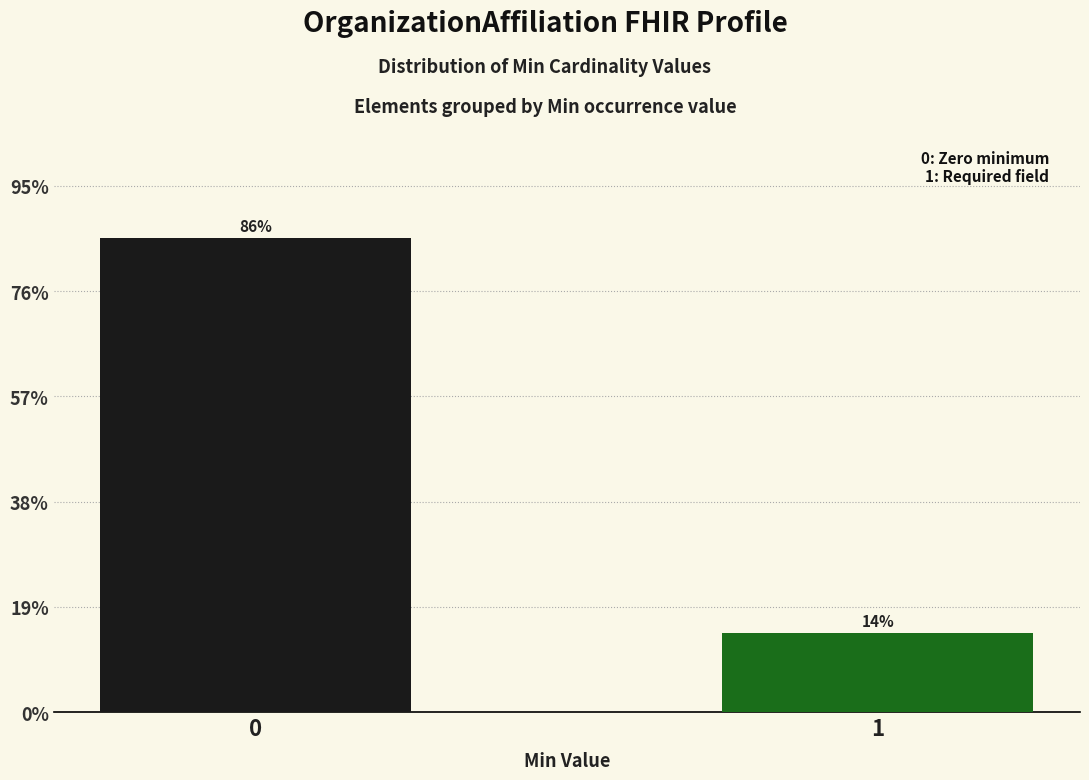

Are the bars horizontal?

No